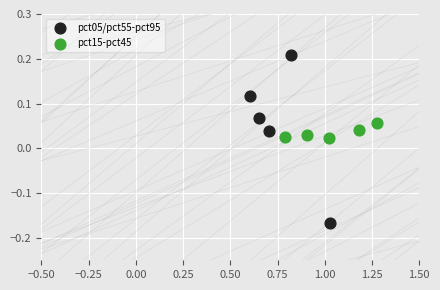

Which series contains the lowest Y value?

pct05/pct55-pct95